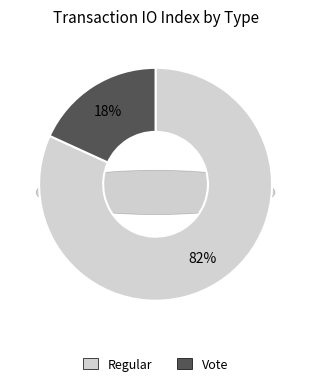

Which has a higher value, Regular (io_index=9) or Vote (io_index=2)?

Regular (io_index=9)